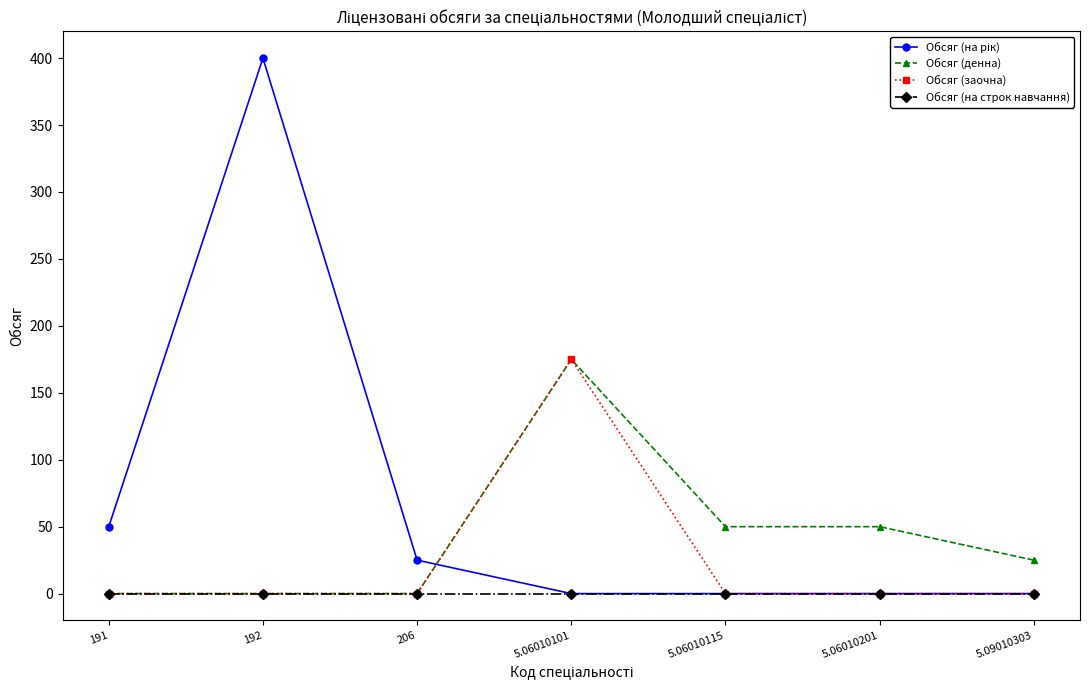

Is it true that Обсяг (денна) equals -56 at 206?

False